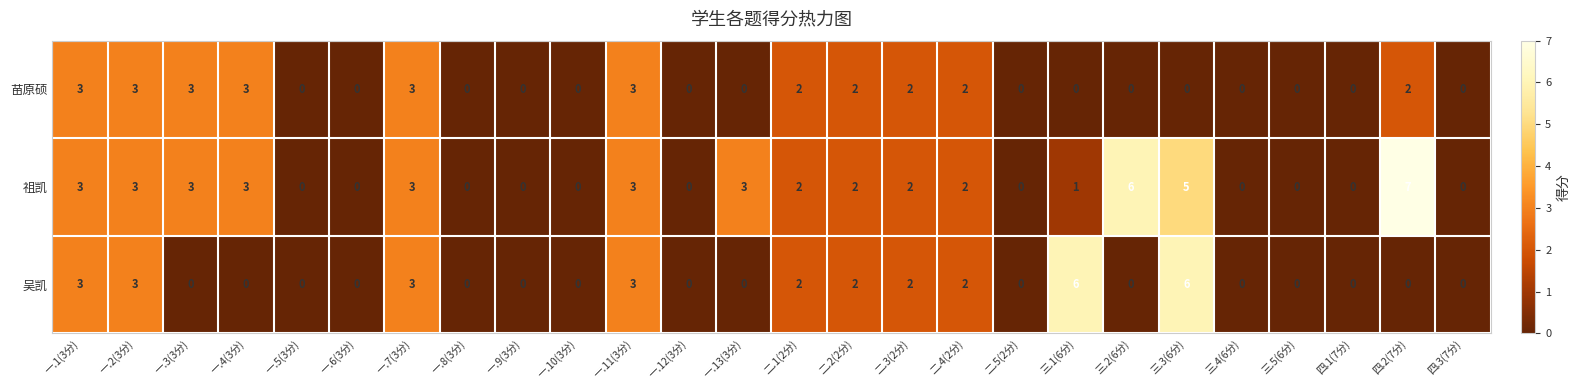

Which series has the widest spread of values?

祖凯